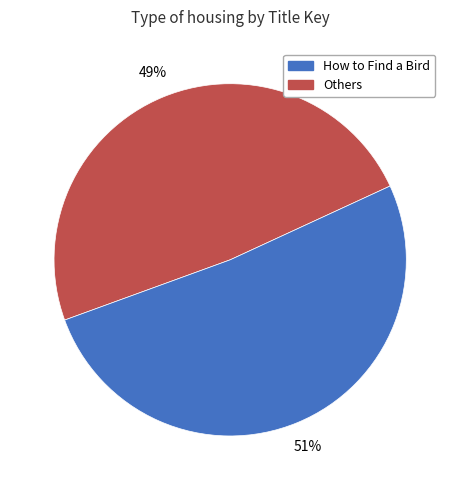

Count the number of slices in the pie.

2